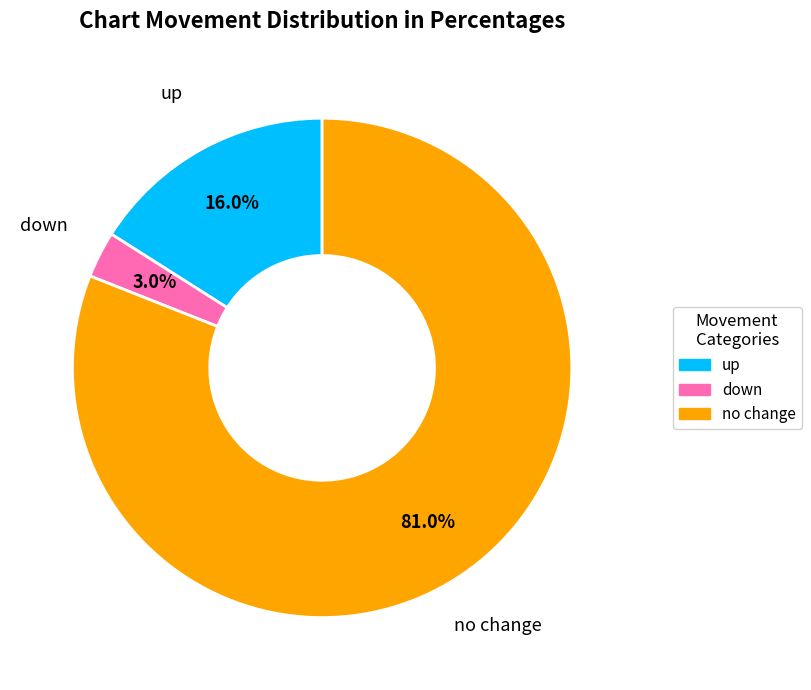

Which category has the smallest portion of the pie?

down